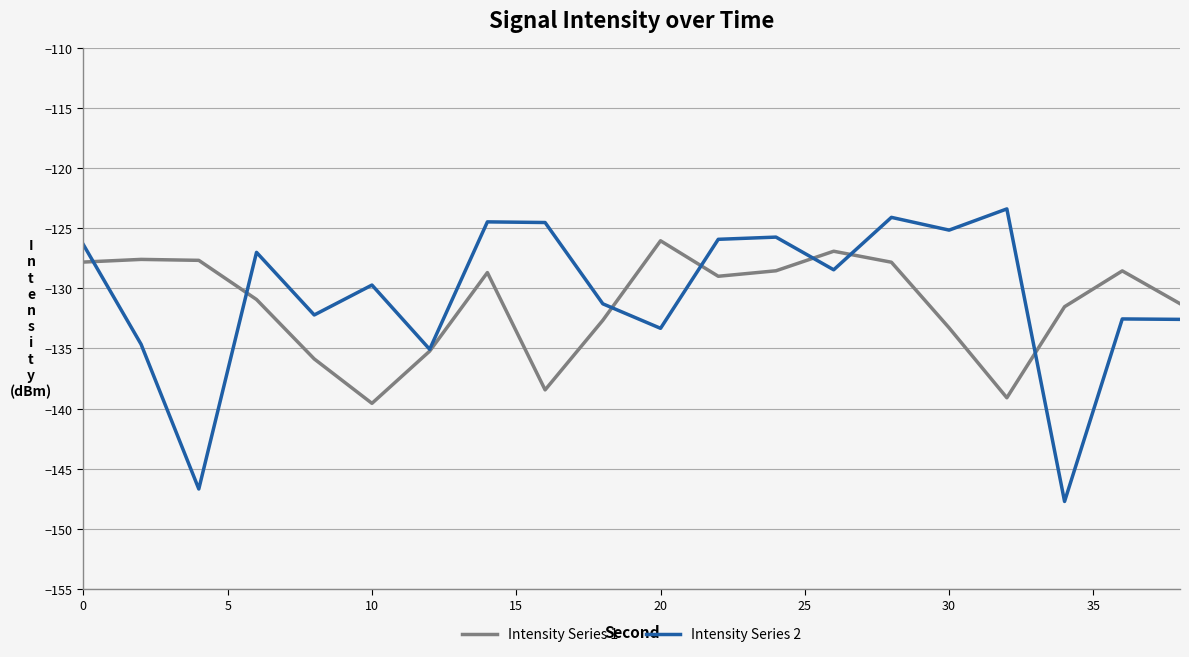

What is the greatest value displayed?

-123.4